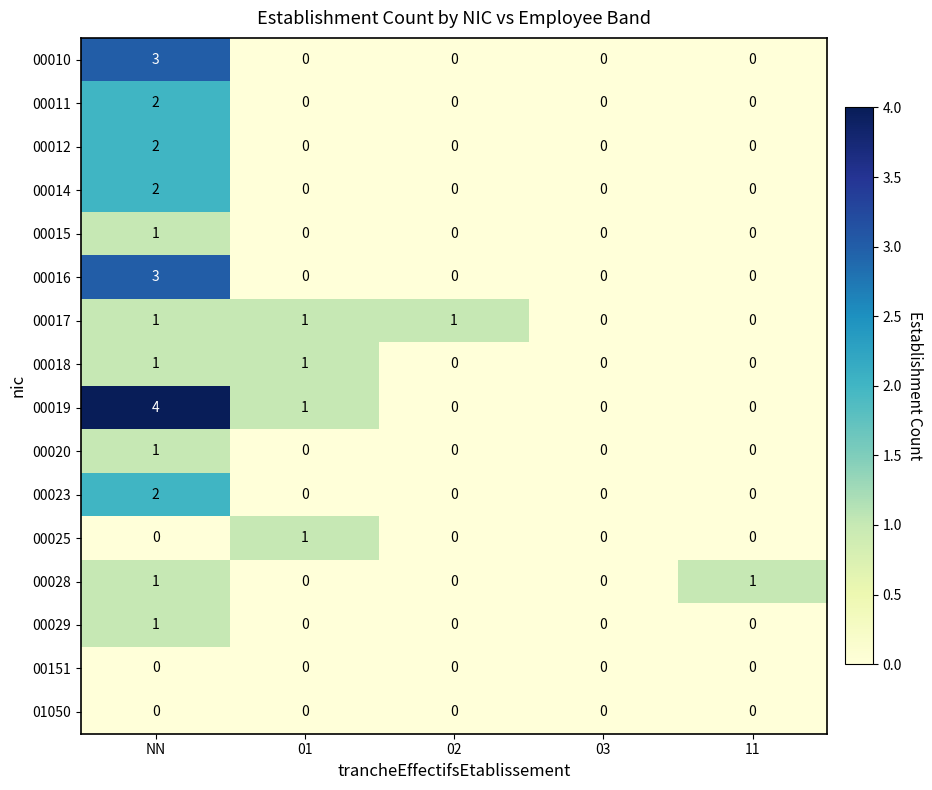

Which series has the largest range (max minus min)?

00019